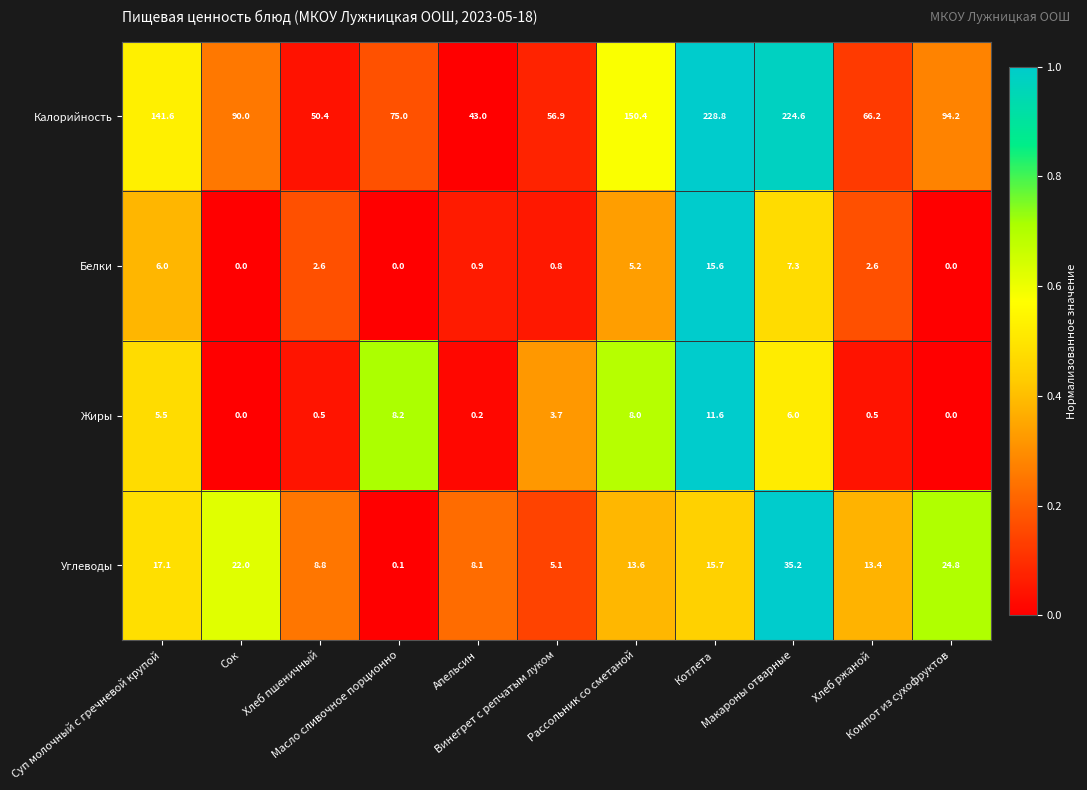

Rank the series by their maximum value, from highest to lowest.

Калорийность, Углеводы, Белки, Жиры